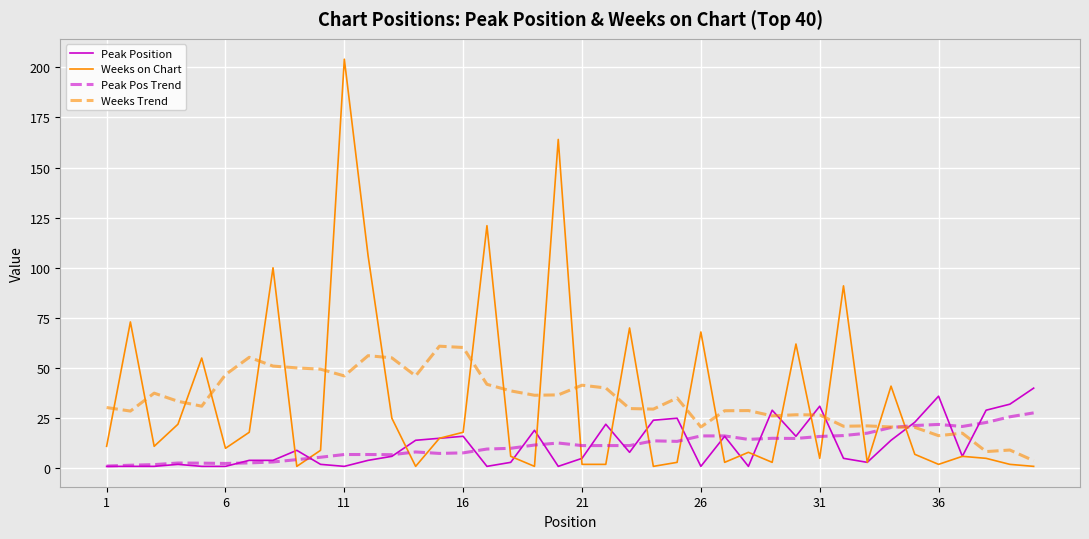

Which series has the widest spread of values?

Weeks on Chart